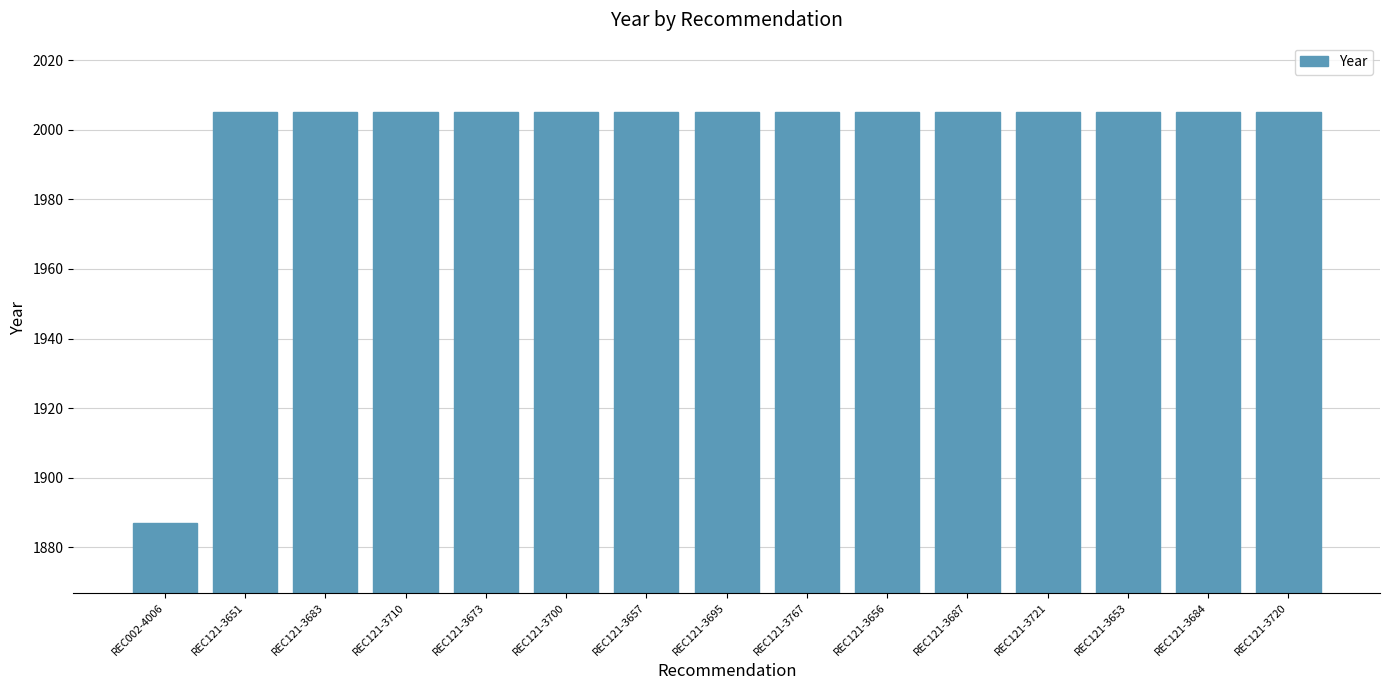

What is the sum of the values at REC121-3710 and REC121-3767?

4010